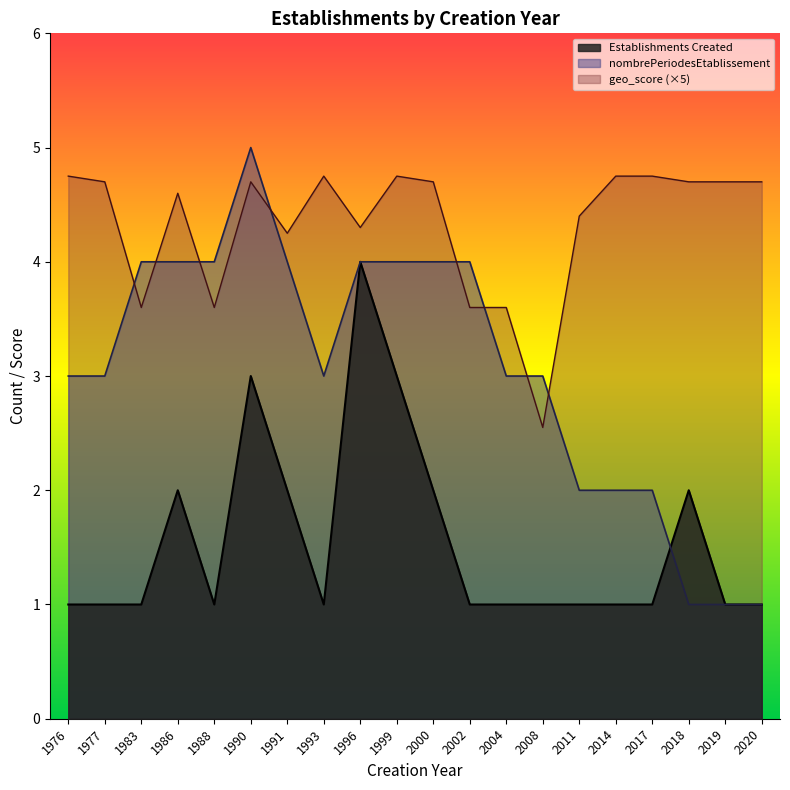

Reading left to right, list all the values displayed in this chart.

1	1	1	2	1	3	2	1	4	3	2	1	1	1	1	1	1	2	1	1